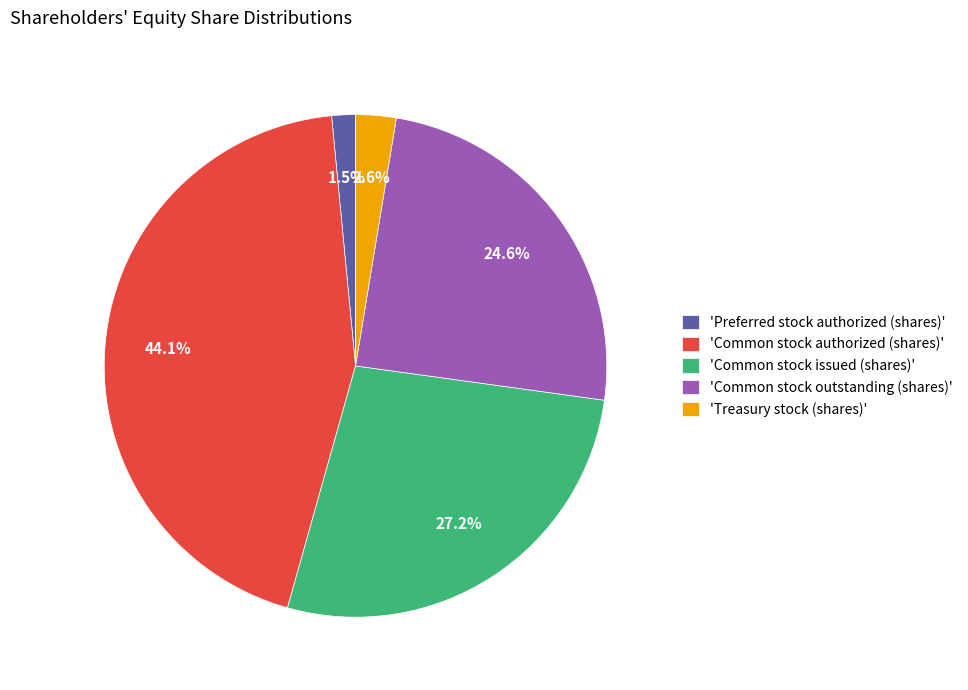

How many segments does this pie chart have?

5